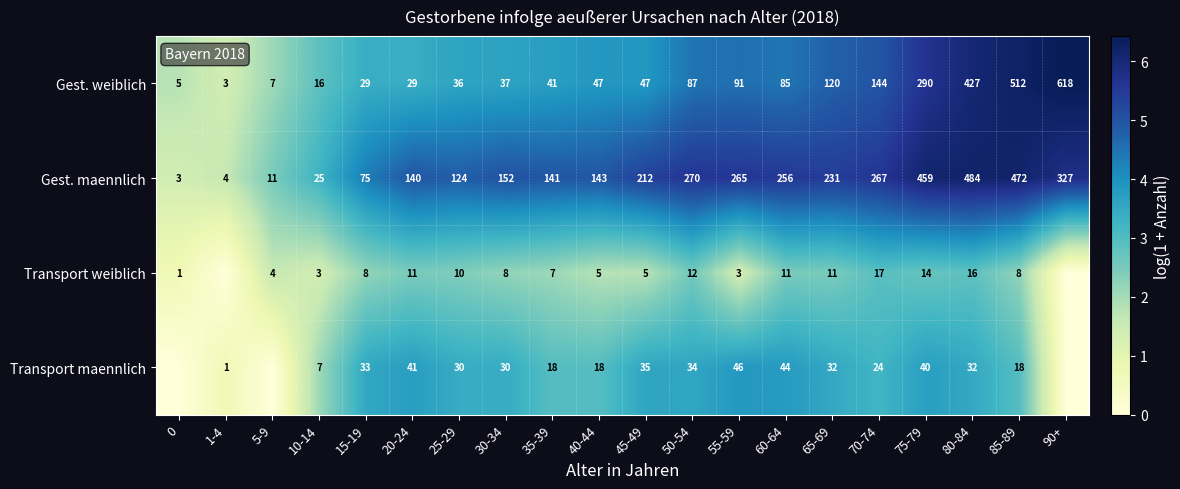

The value of row_3 at 50-54 is 3.6. True or false?

True